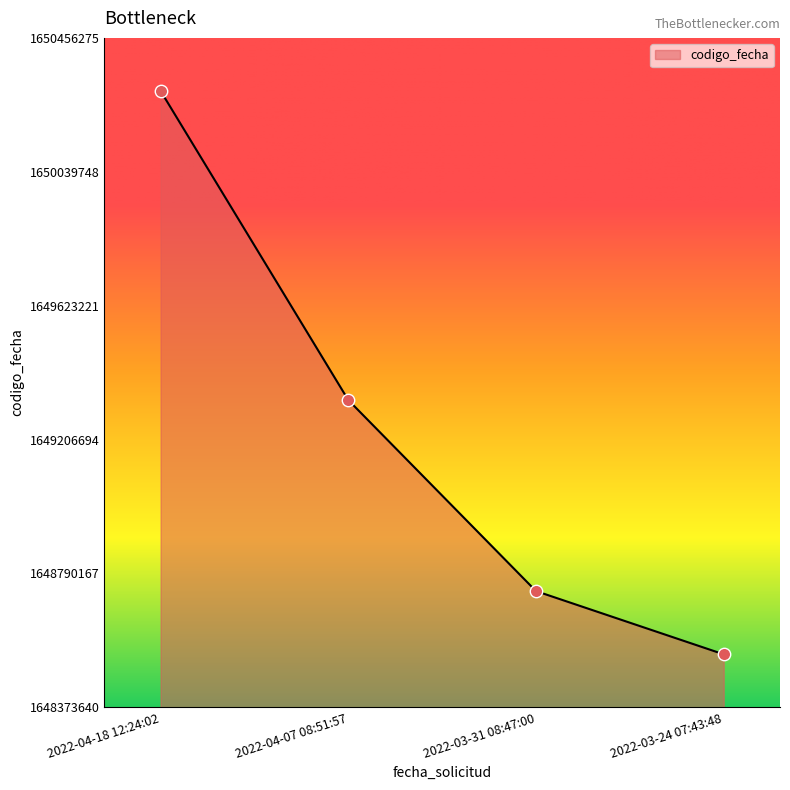

Approximately how many times larger is the value at 2022-04-07 08:51:57 compared to 2022-03-24 07:43:48?

1.0